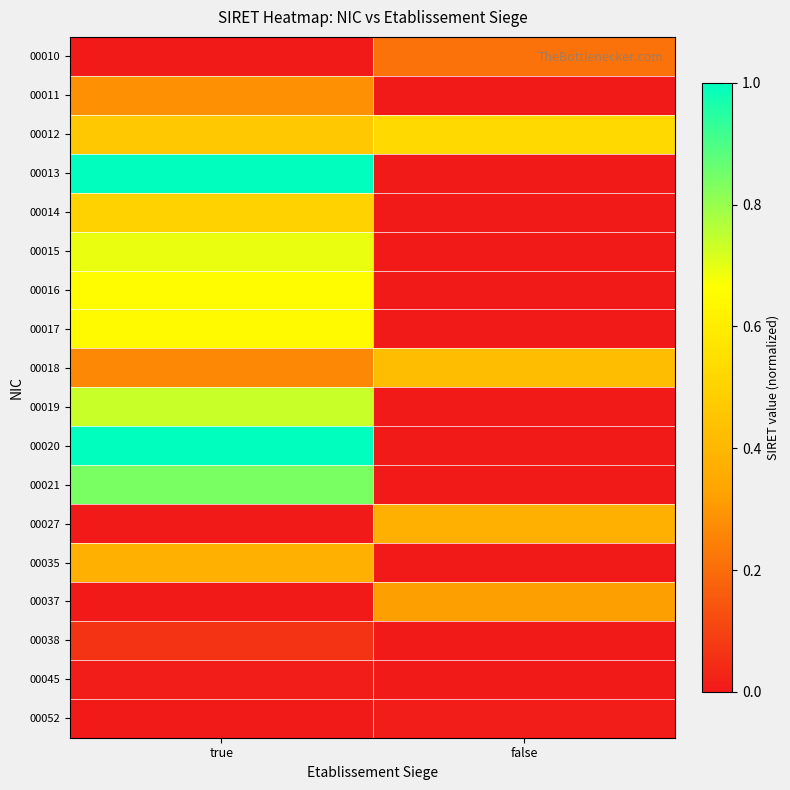

Which has a higher value, false or true?

false